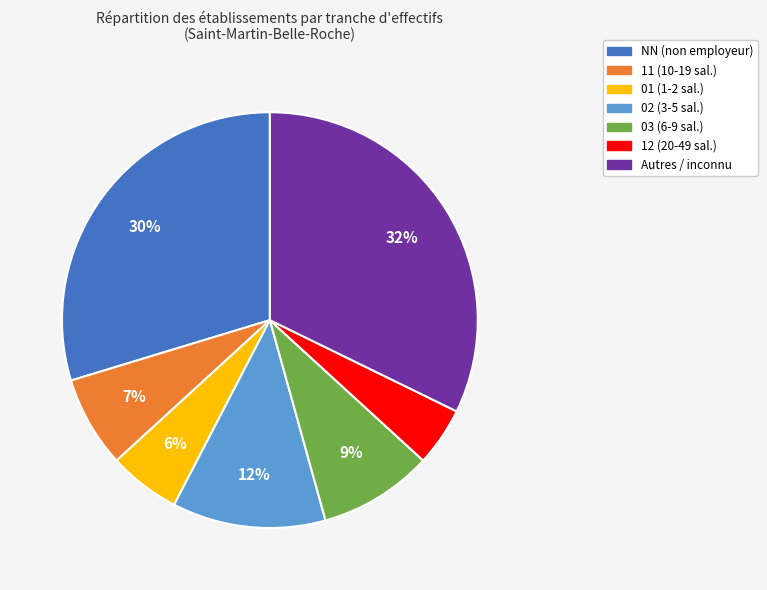

To the nearest percent, what is the average slice percentage?

14%